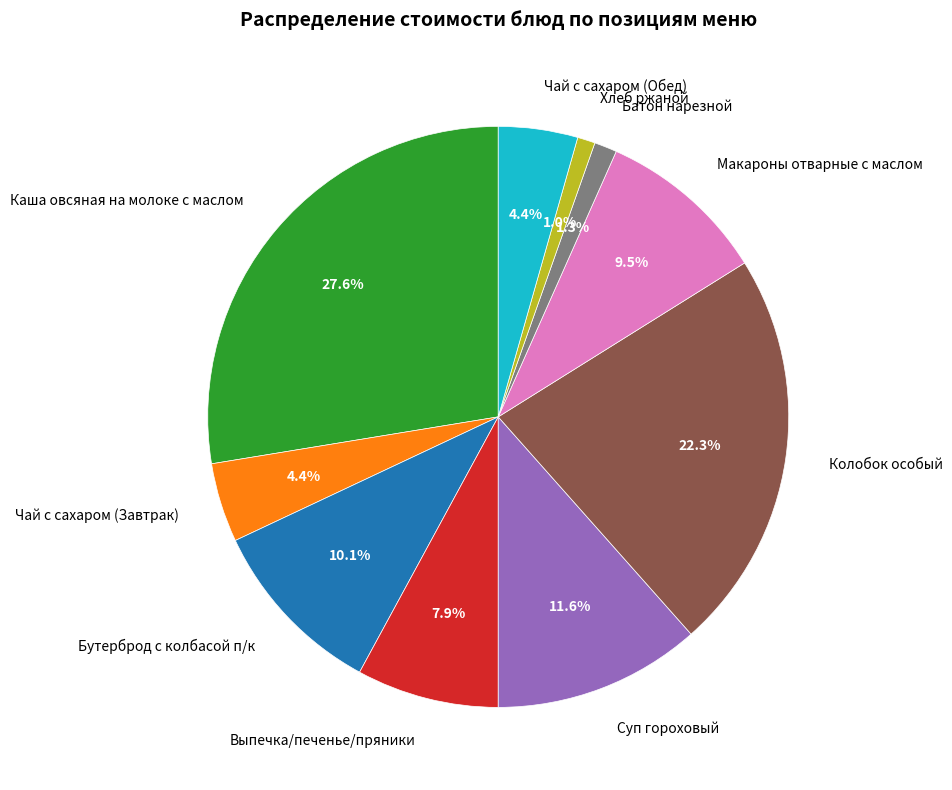

Combined, what portion of the pie is Чай с сахаром (Обед) and Макароны отварные с маслом?

13.9%